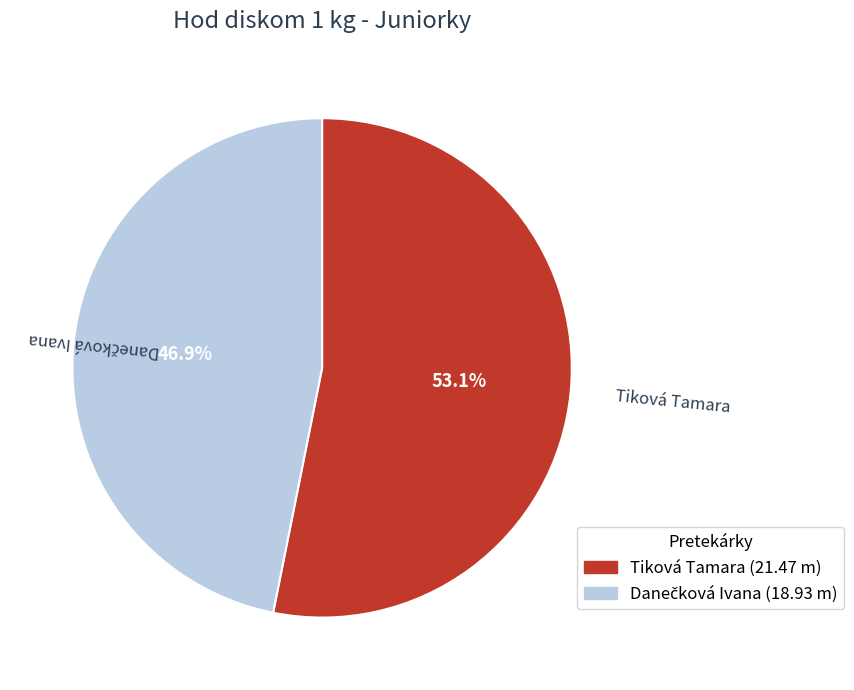

Which slice is the largest?

Tiková Tamara